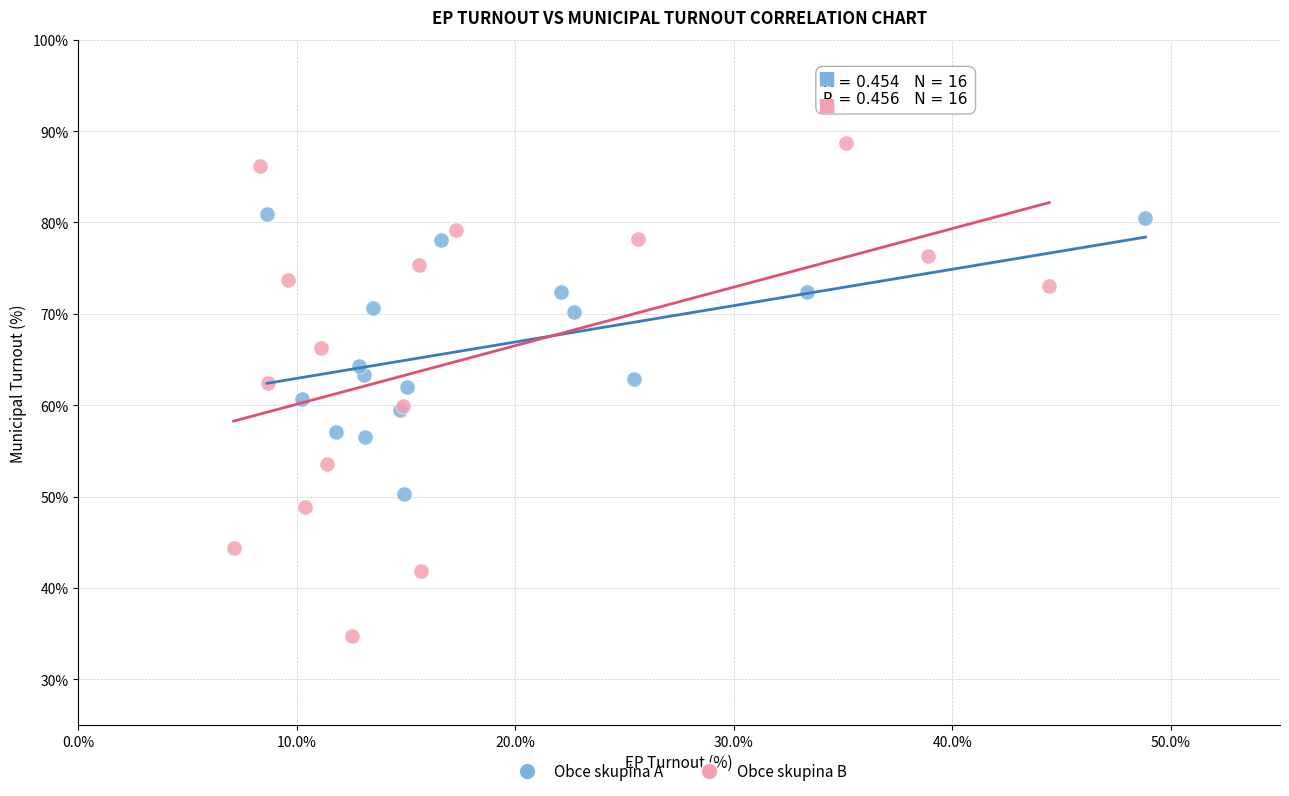

Which series has the largest Y range (max minus min)?

Obce skupina B